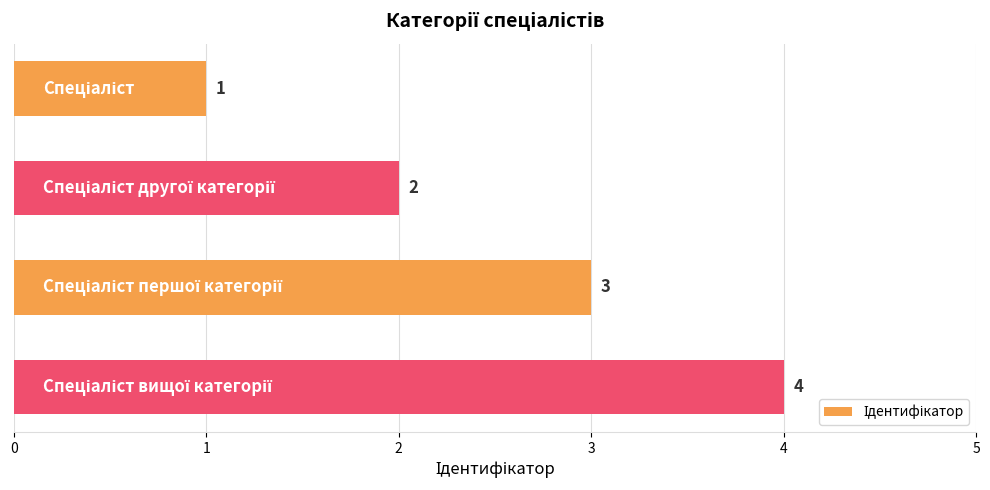

What is the value of the 1st bar from the top?

1